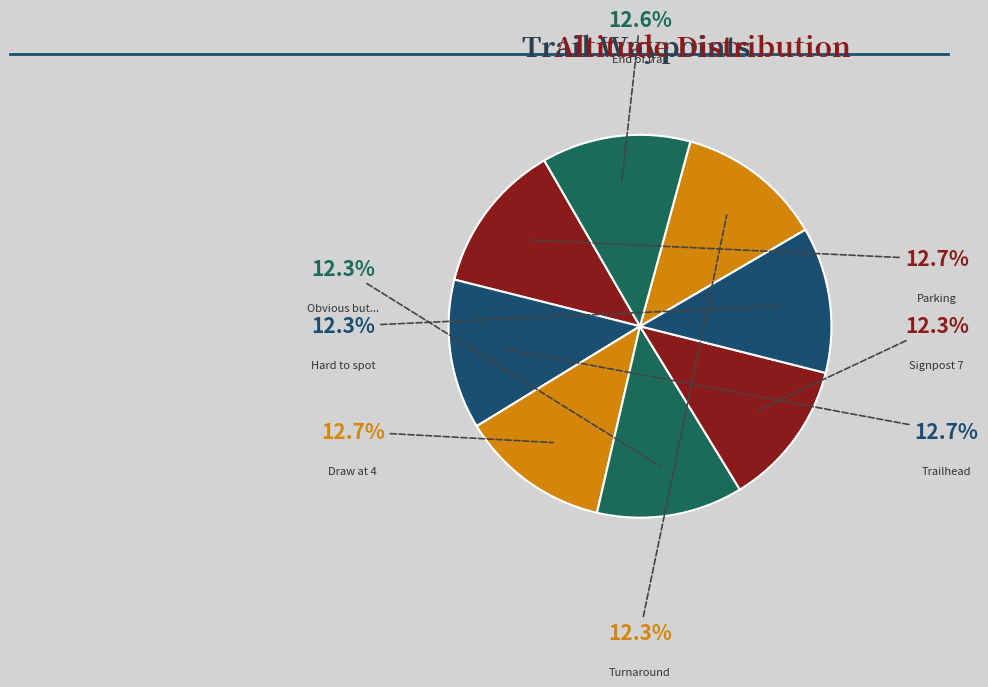

Count the number of slices in the pie.

8